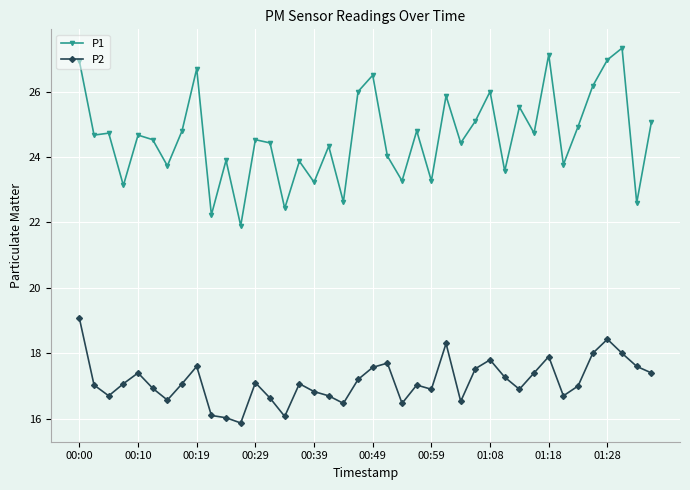

Which series has the largest range (max minus min)?

P1